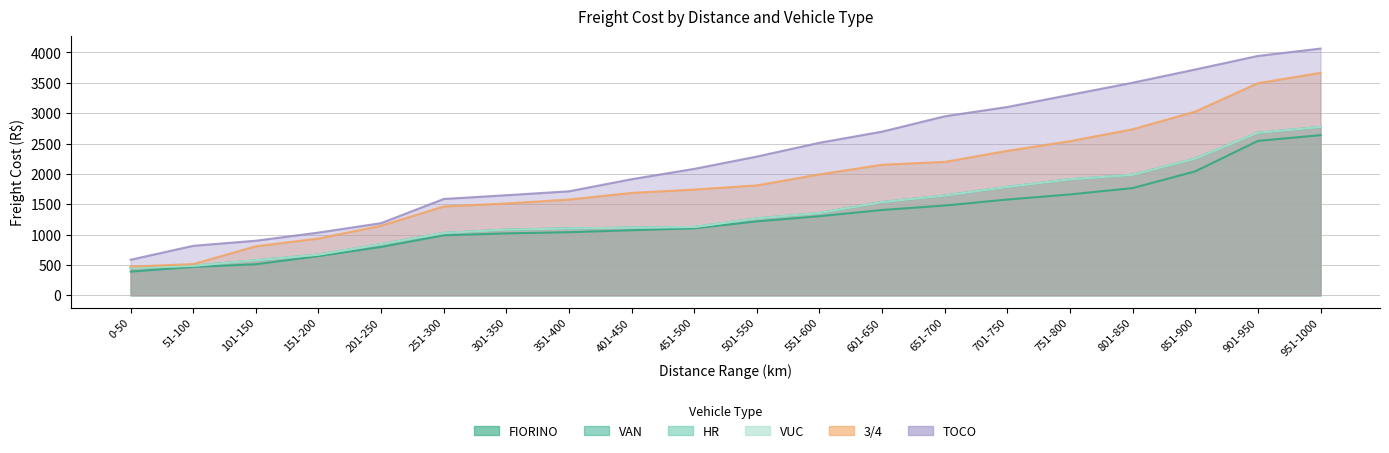

At which label does FIORINO reach its peak?

951-1000